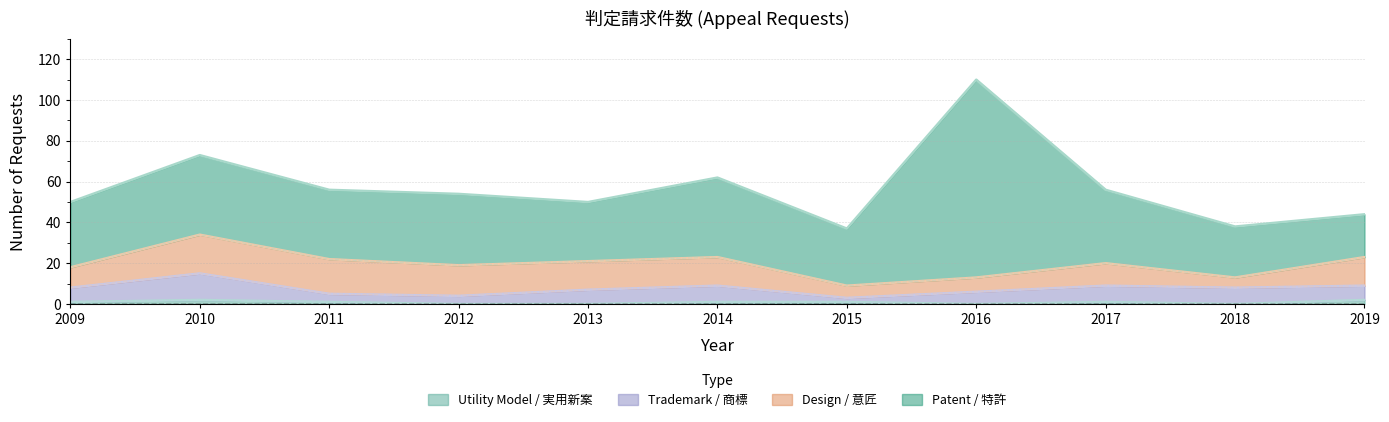

At how many categories does at least one series exceed 50?

1